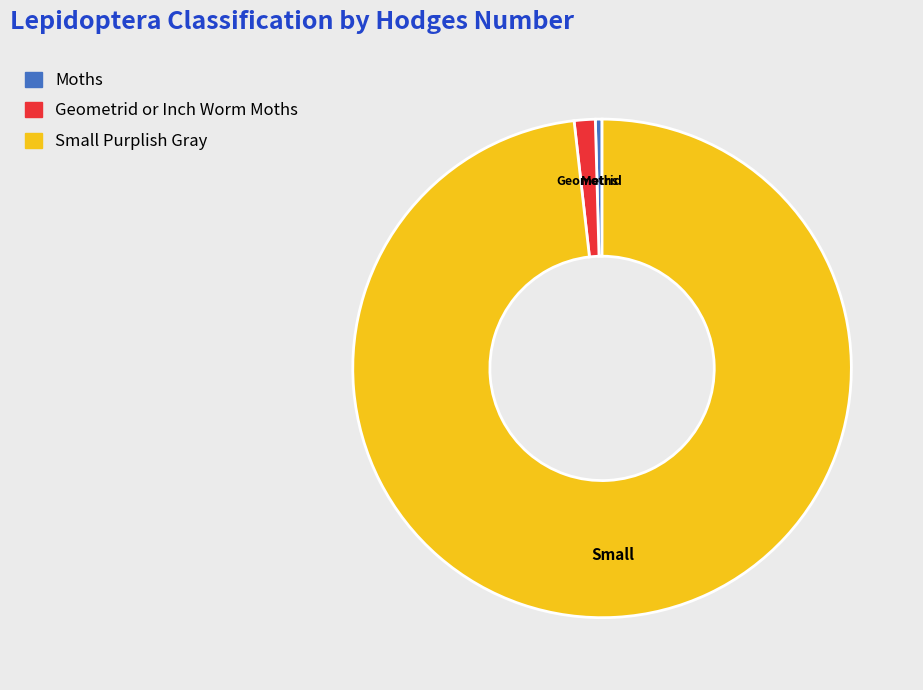

Combined, do Moths and Small Purplish Gray account for over 50%?

Yes